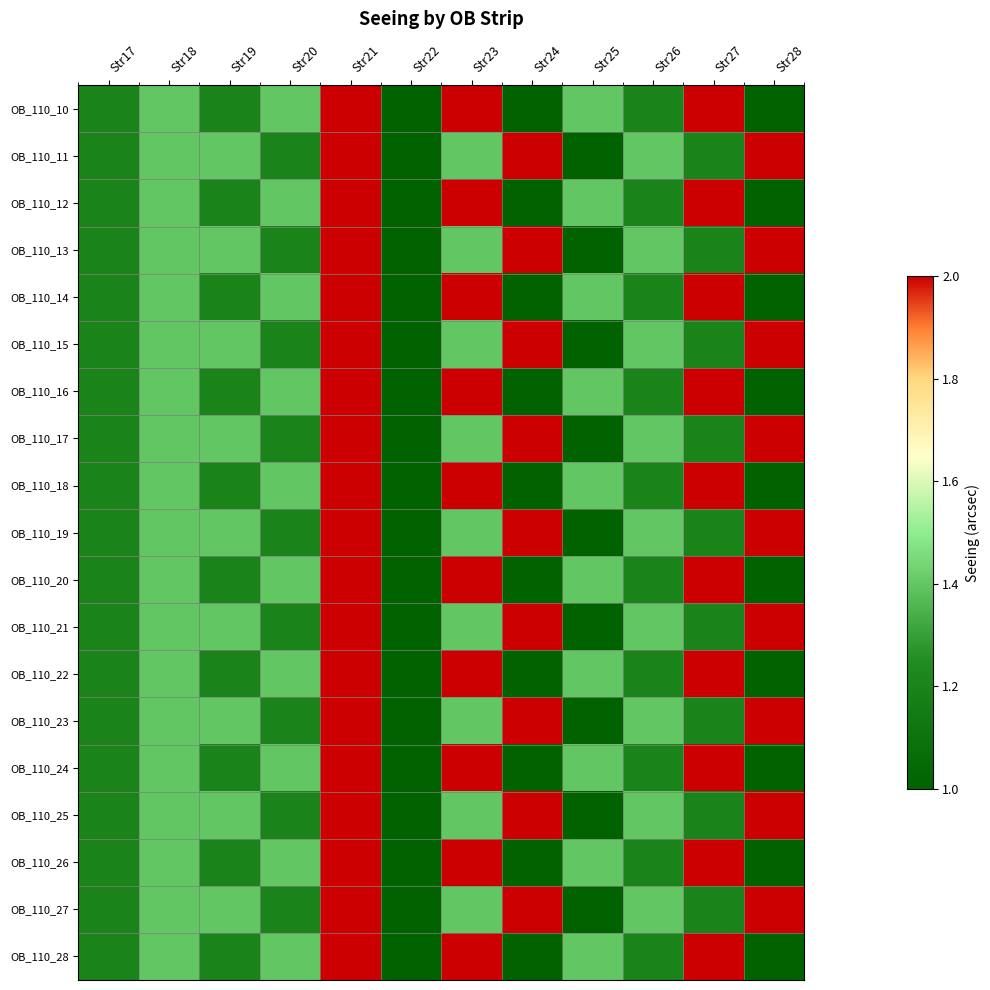

Rank the series at Str19 from highest to lowest value.

OB_110_11, OB_110_13, OB_110_15, OB_110_17, OB_110_19, OB_110_21, OB_110_23, OB_110_25, OB_110_27, OB_110_10, OB_110_12, OB_110_14, OB_110_16, OB_110_18, OB_110_20, OB_110_22, OB_110_24, OB_110_26, OB_110_28